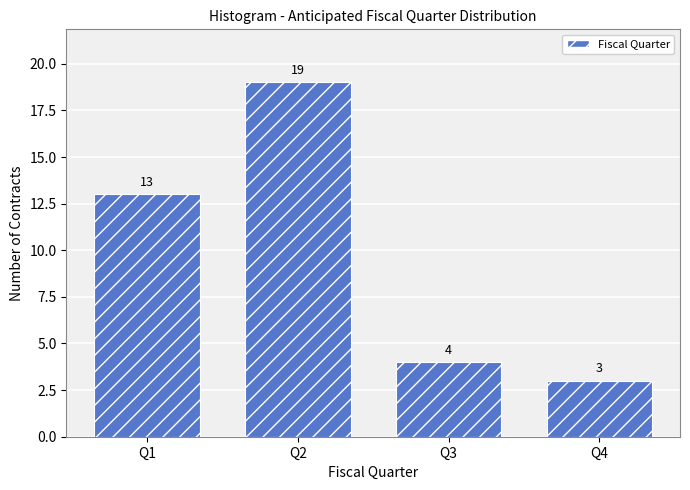

Reading right to left, list all the values displayed in this chart.

Q4=3	Q3=4	Q2=19	Q1=13